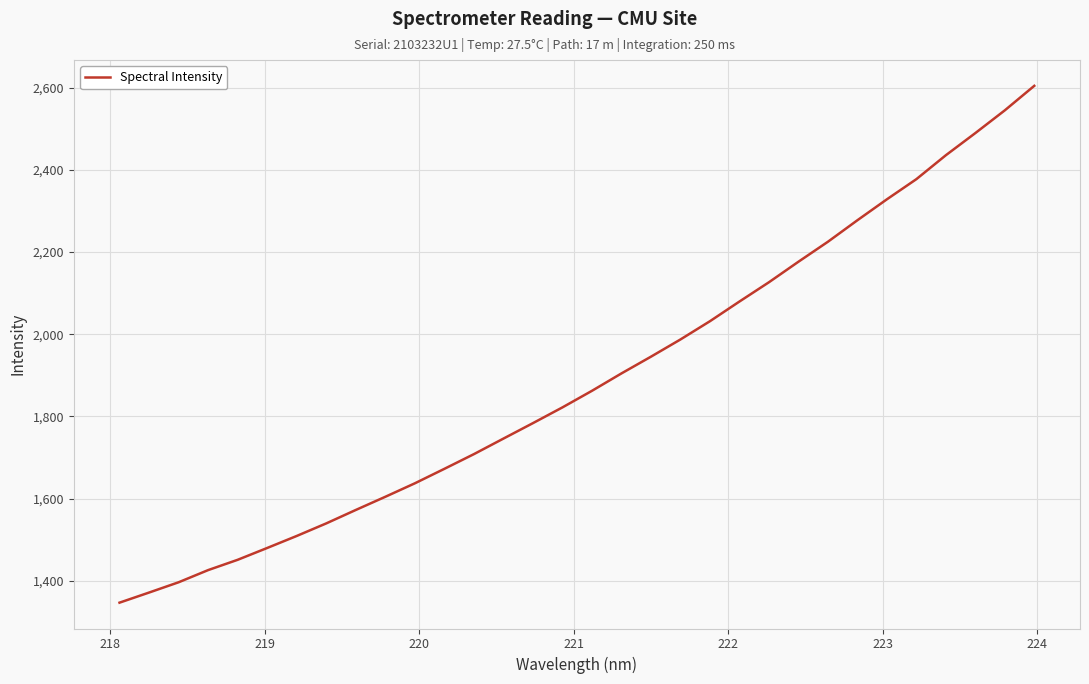

What is the minimum value shown in the chart?

1346.7